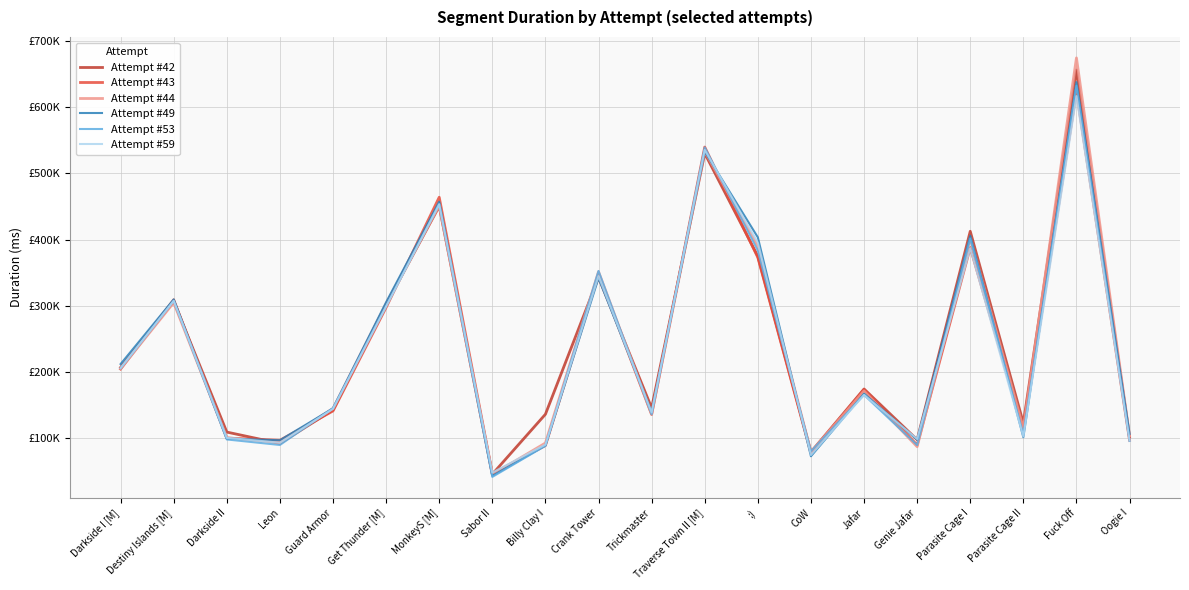

Is this an area chart (filled region under the line)?

No